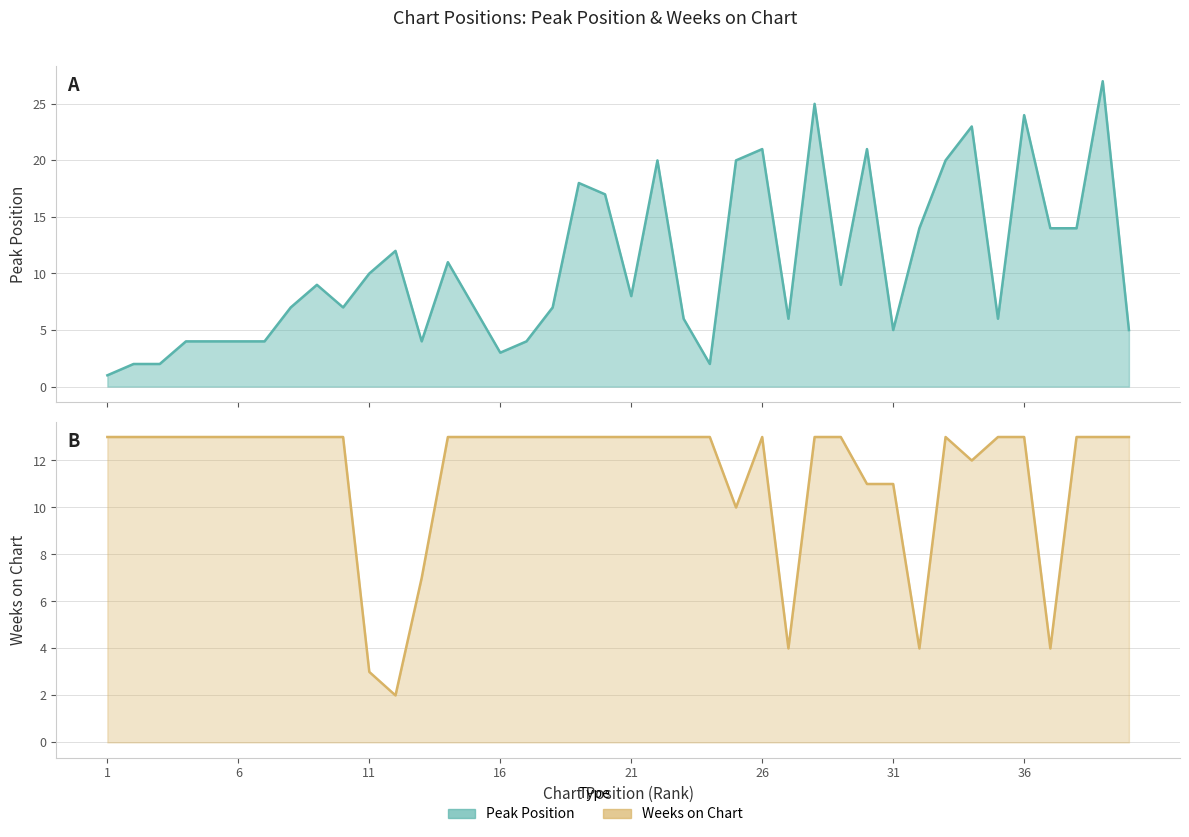

What is the minimum value for Weeks on Chart?

2